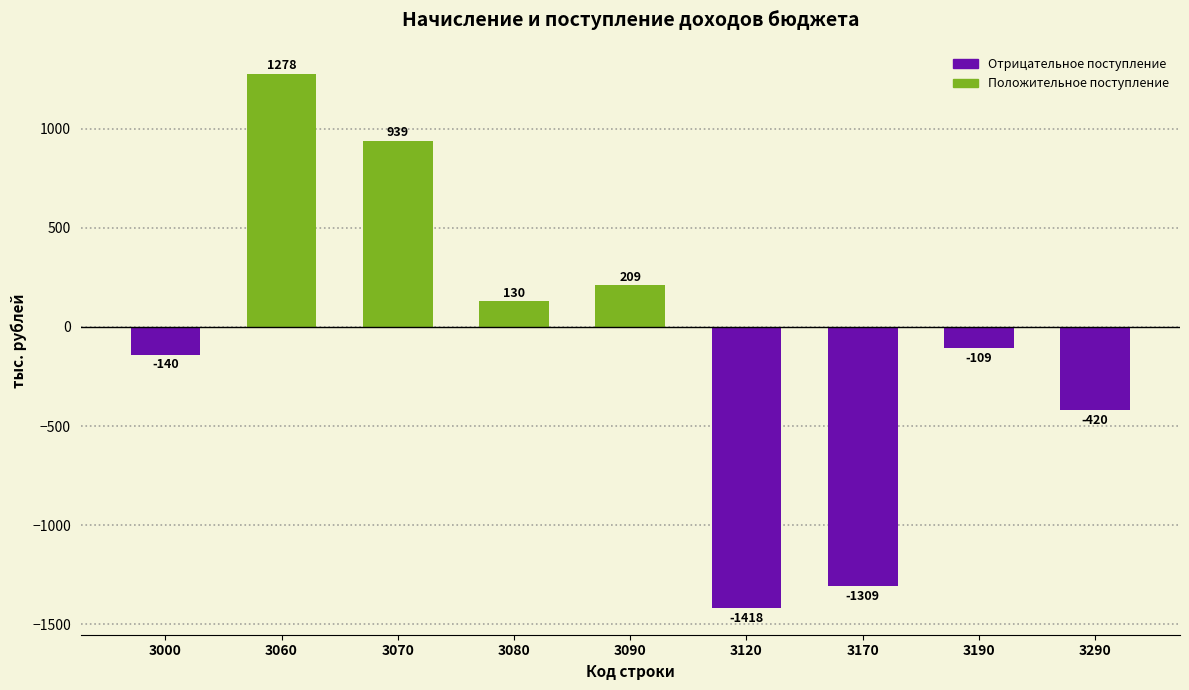

The chart shows a value of -1309 at 3170. True or false?

True